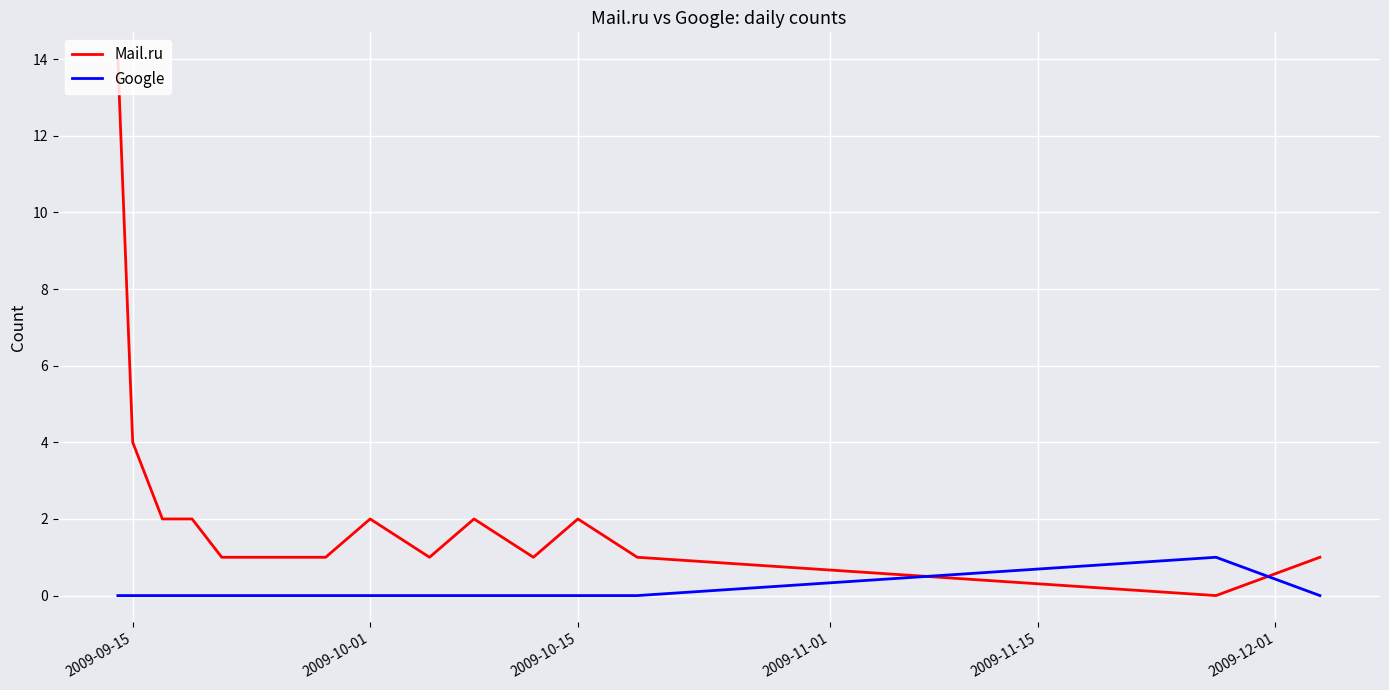

What is the greatest value displayed?

14